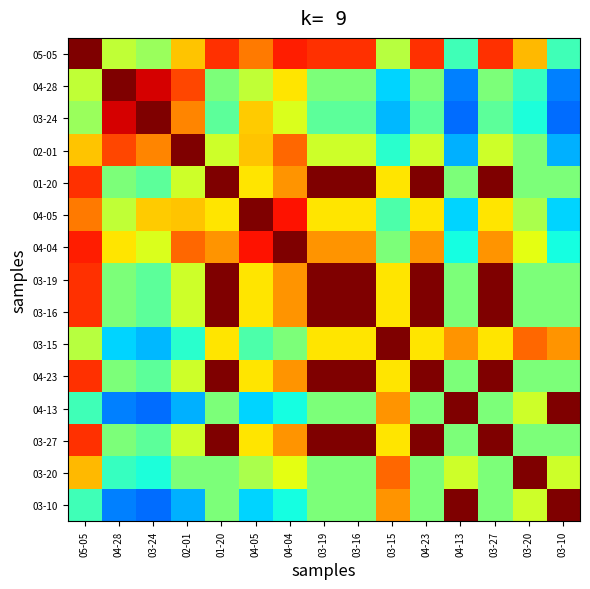

Which category has the highest value across all series?

05-05